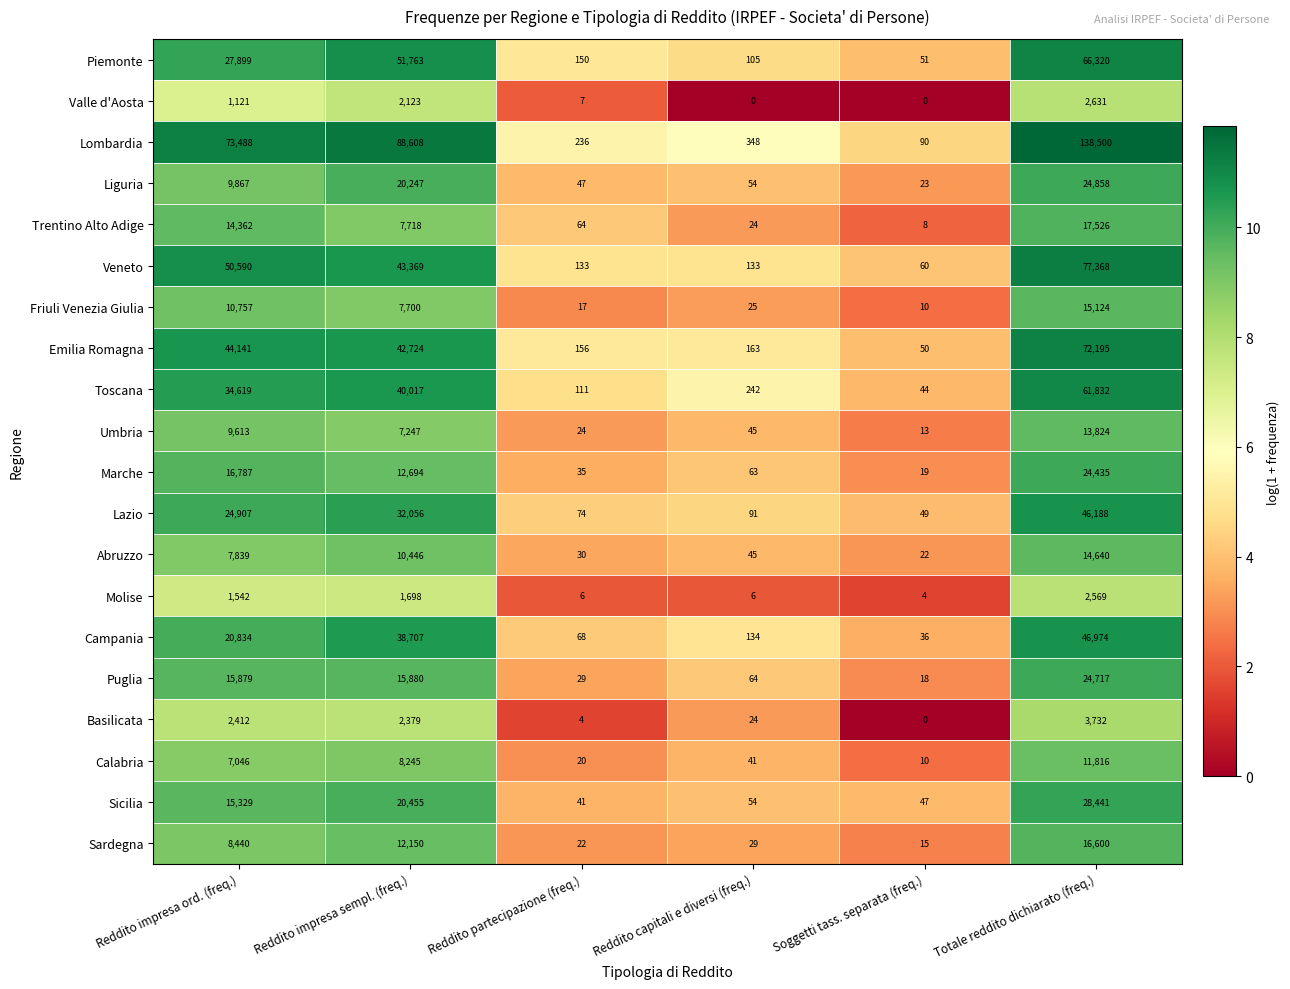

List the series in order of their peak value, highest first.

Lombardia, Veneto, Emilia Romagna, Piemonte, Toscana, Campania, Lazio, Sicilia, Liguria, Puglia, Marche, Trentino Alto Adige, Sardegna, Friuli Venezia Giulia, Abruzzo, Umbria, Calabria, Basilicata, Valle d'Aosta, Molise